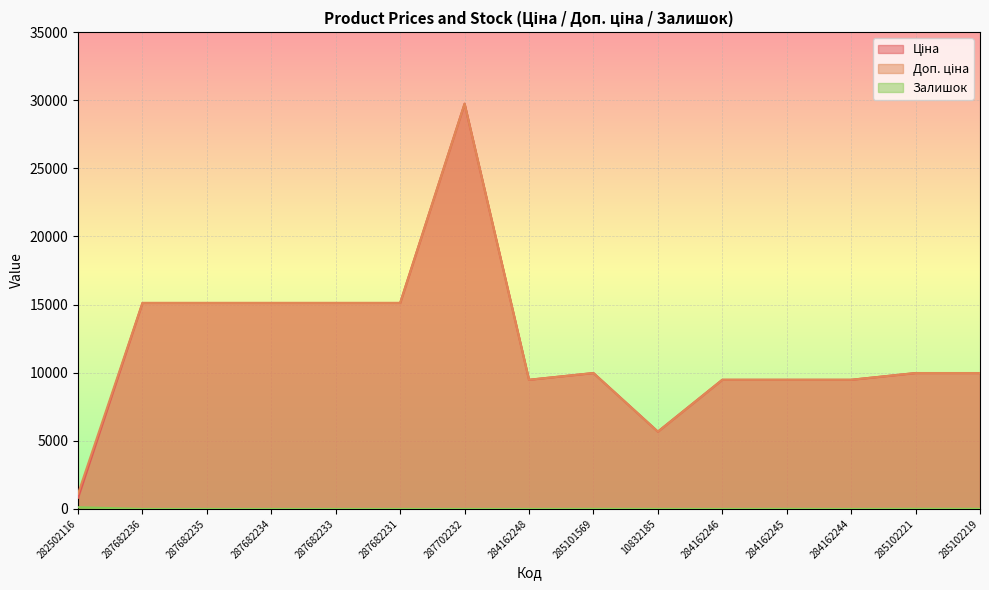

Which category has the lowest value in the Залишок series?

287682236